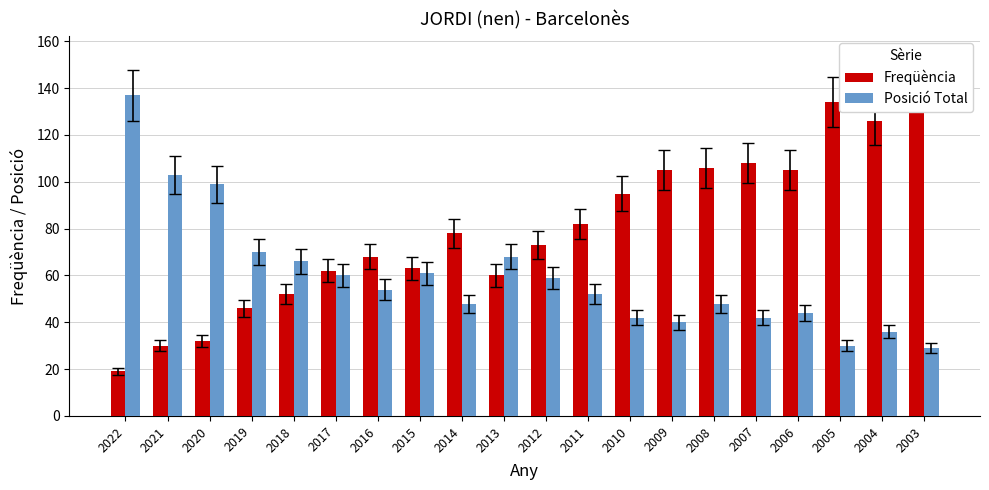

Between 2018 and 2010, which is larger?

2010